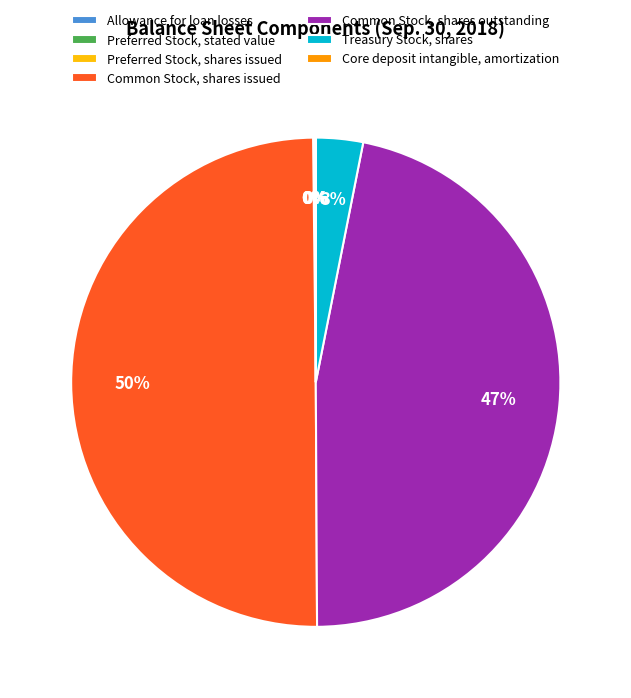

To the nearest percent, what is the average slice percentage?

14%